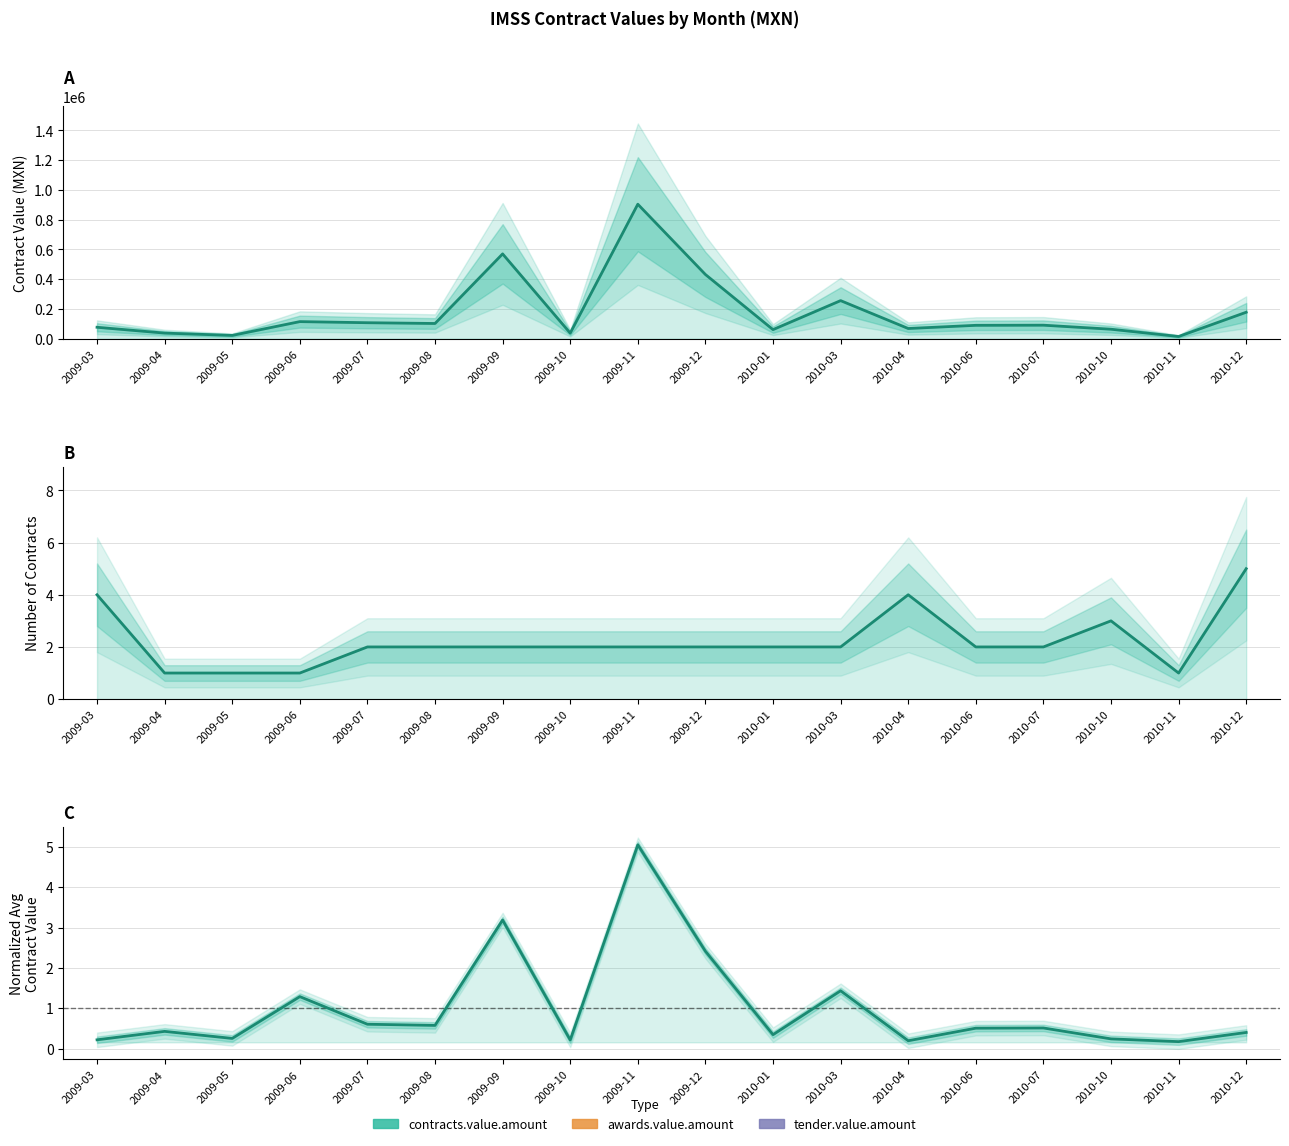

True or false: contracts.value.amount and tender.value.amount cross at least once.

False